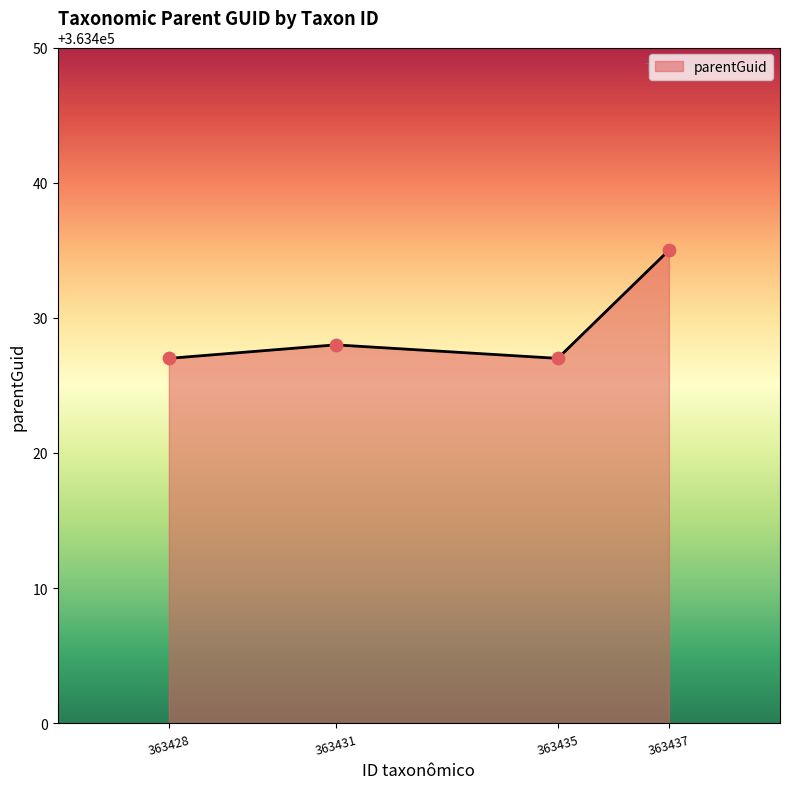

What is the change in value from 363435 to 363437?

+8